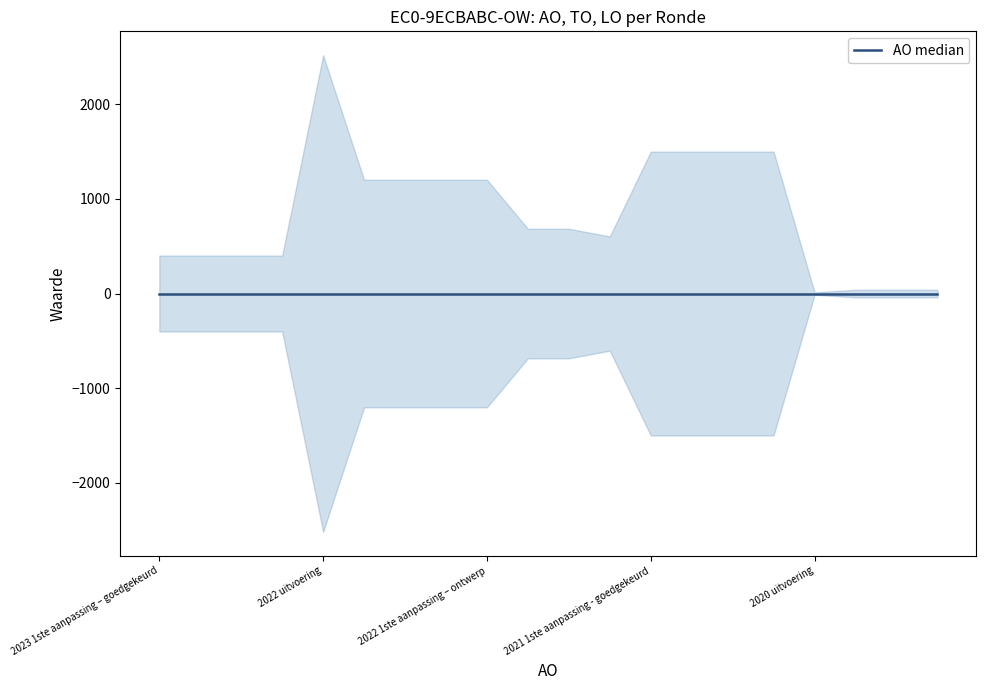

How many categories are shown in the chart?

20